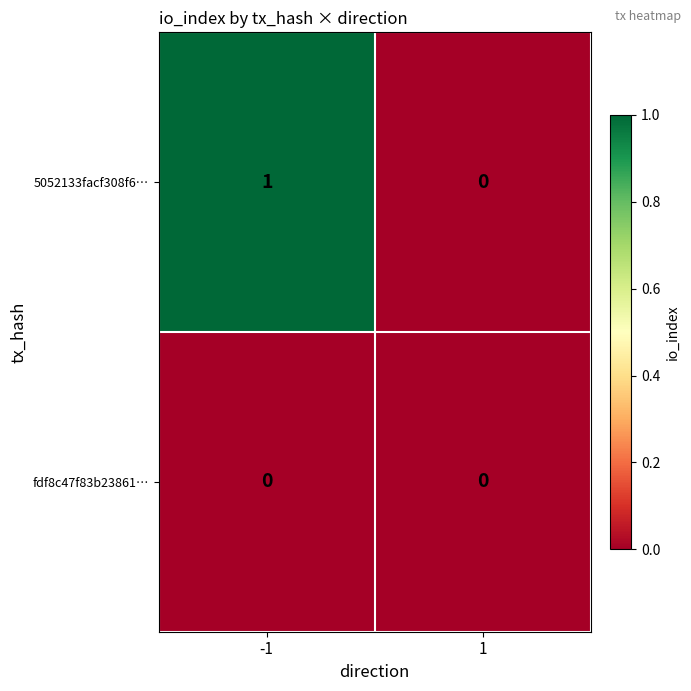

How many series are shown in this chart?

2